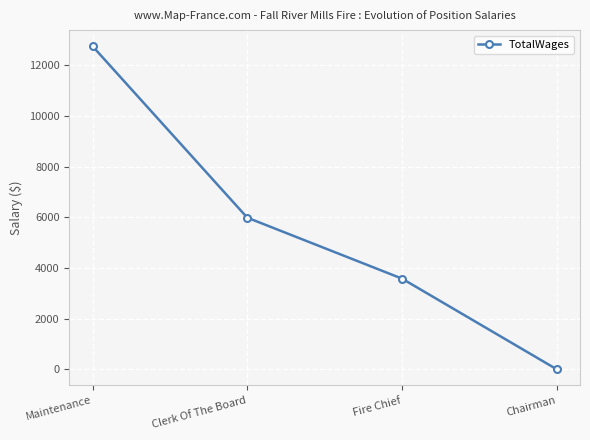

What is the label of the 1st point from the right?

Chairman